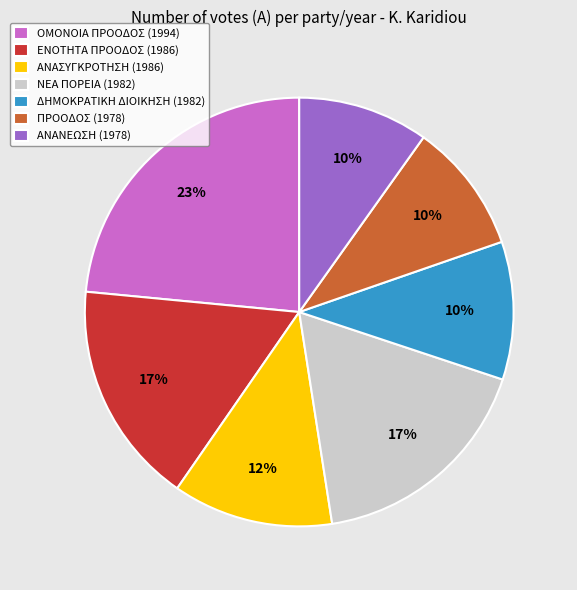

How many segments does this pie chart have?

7